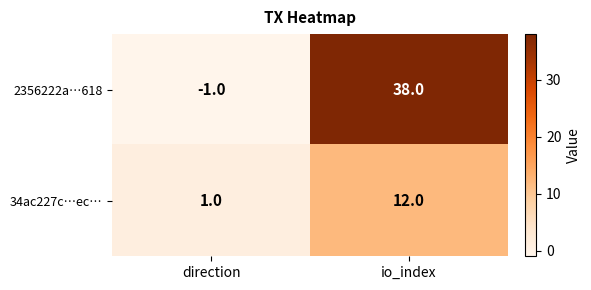

Which series has the widest spread of values?

2356222a…618